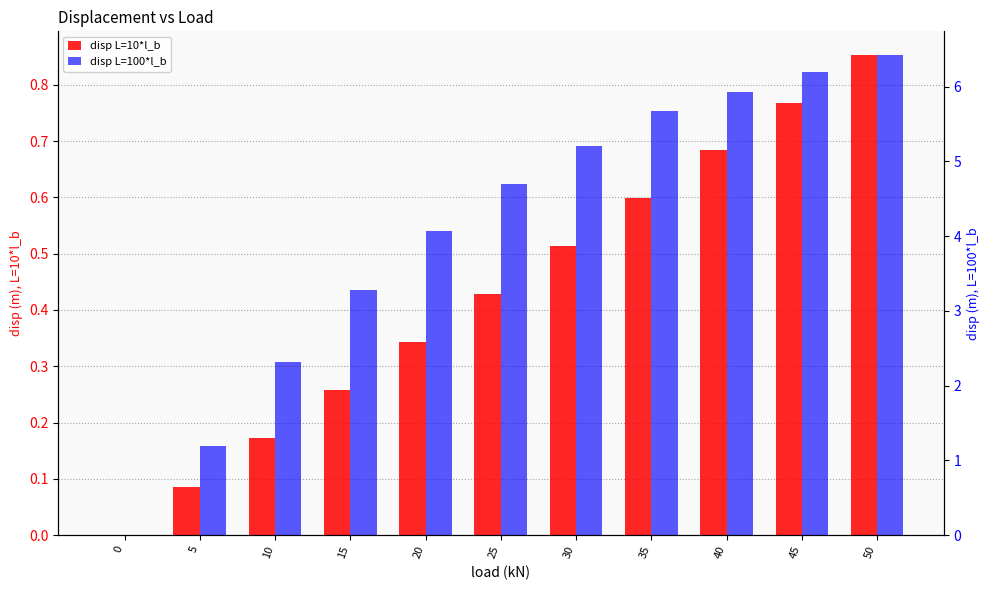

At 0, list the series in order from largest to smallest.

disp L=10*l_b, disp L=100*l_b